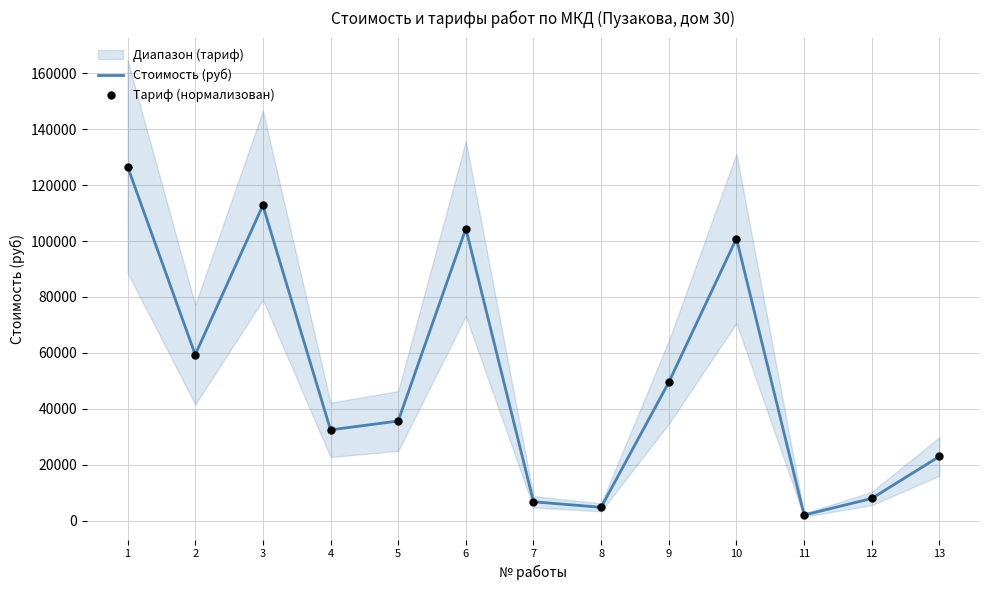

At which category is the sum across all series the highest?

1